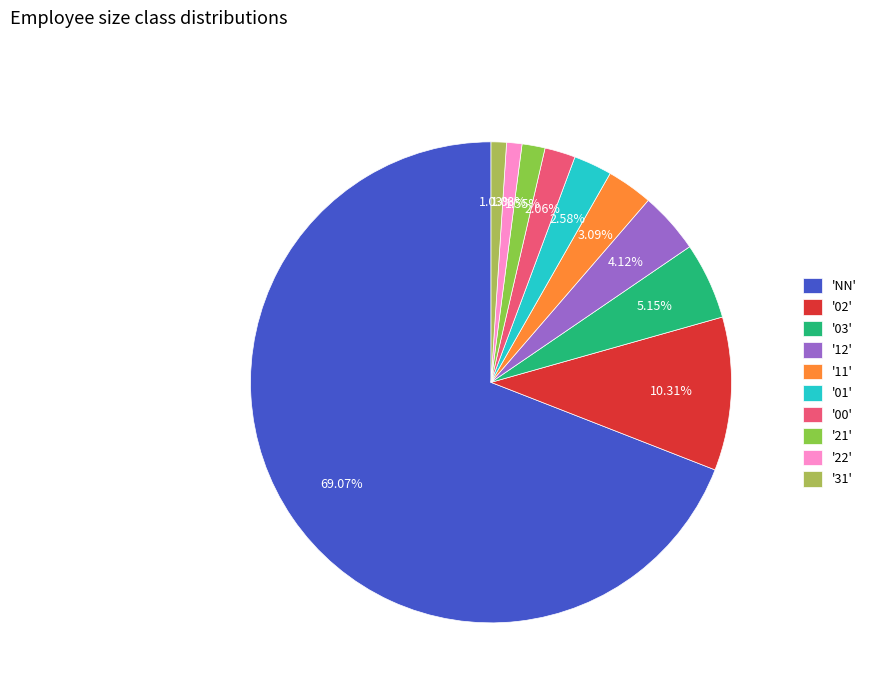

Which has a higher value, '03' or '31'?

'03'